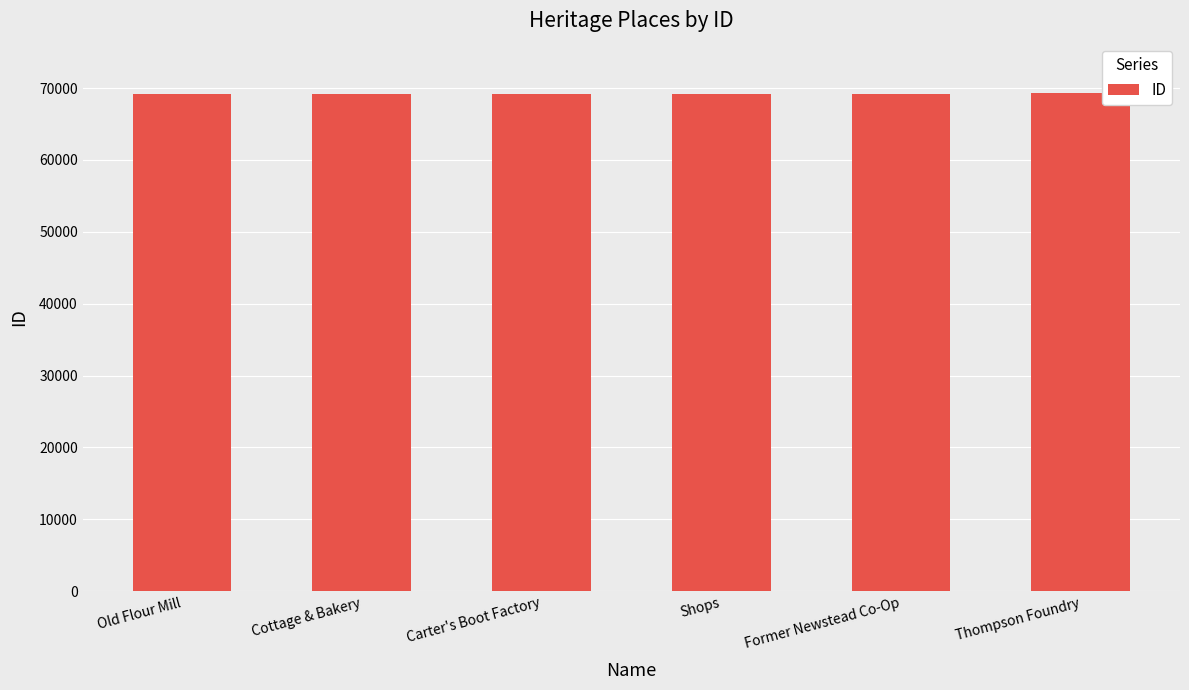

What is the smallest value displayed?

69128